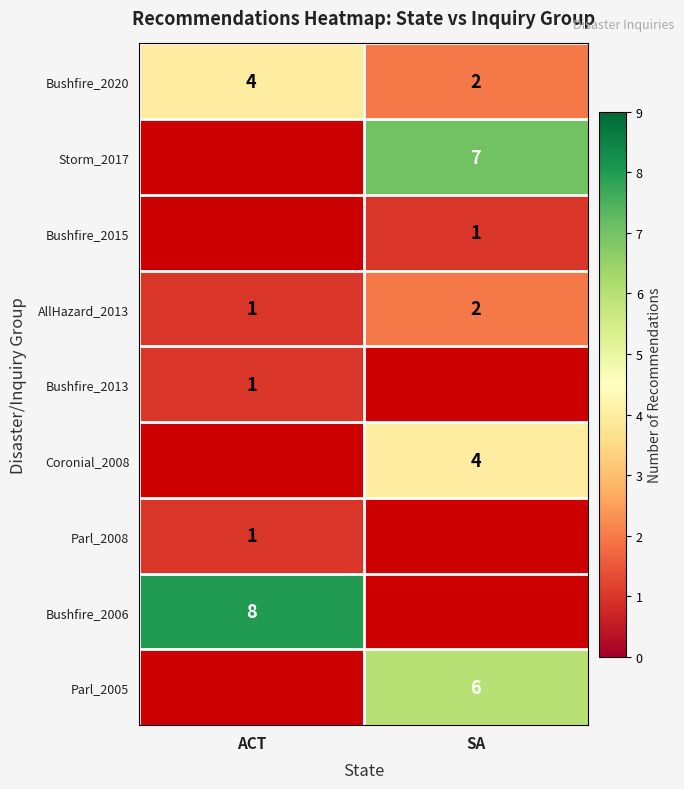

Count the AllHazard_2013 values in the range 1 to 2.

2